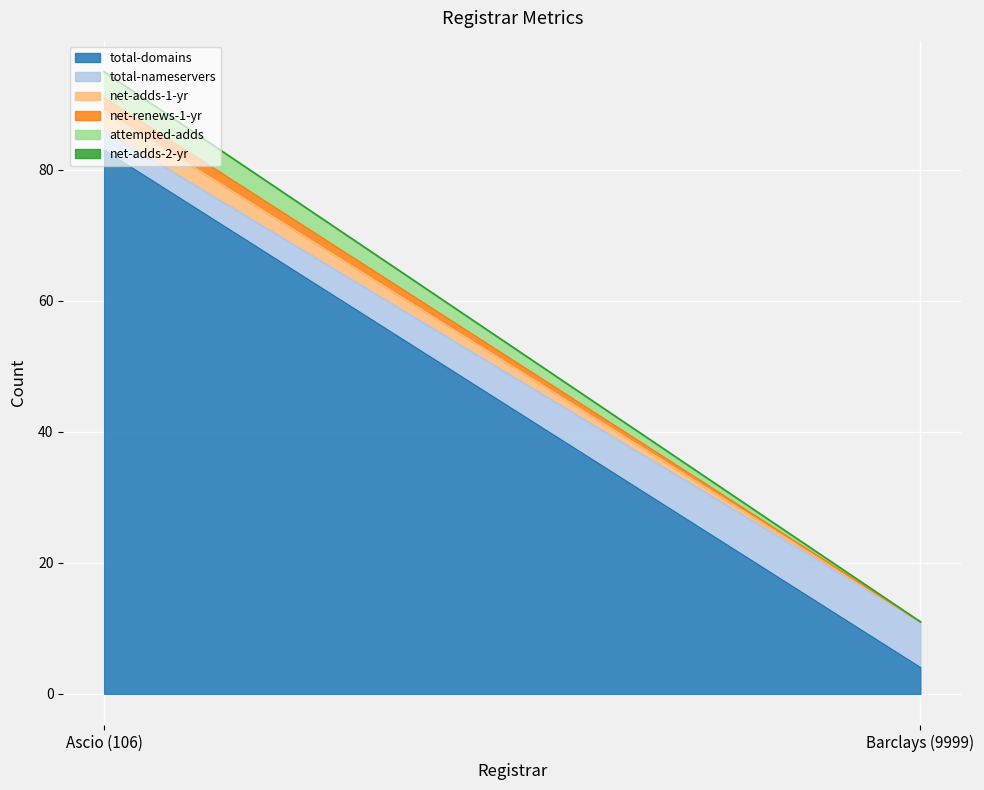

What position from the left is Barclays (9999)?

2